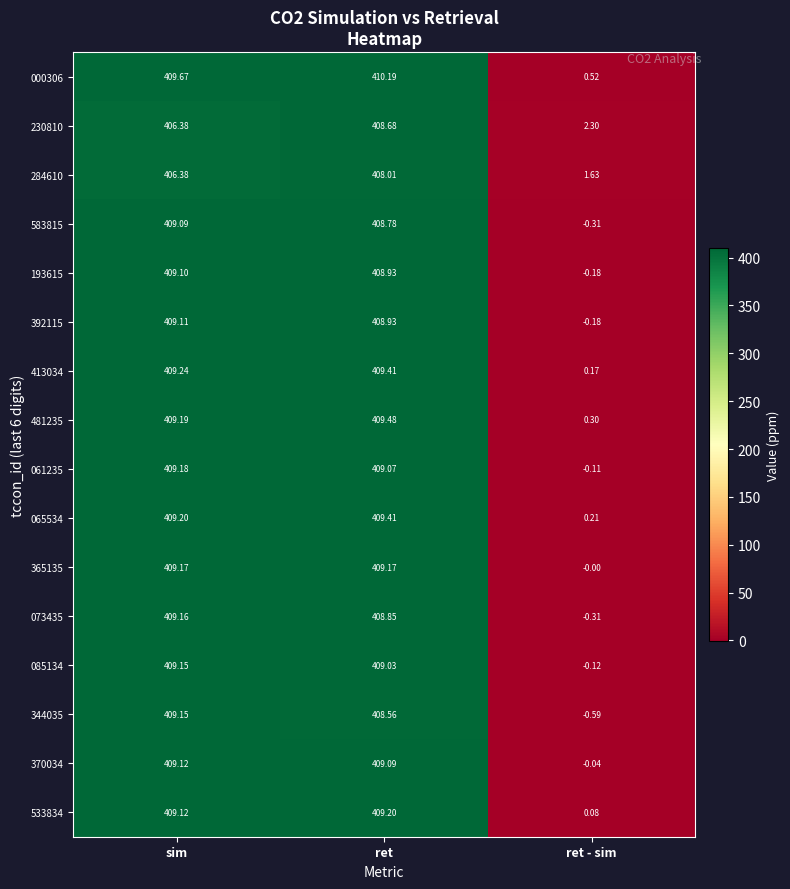

List the labels in order of 583815 value, smallest first.

ret - sim, ret, sim